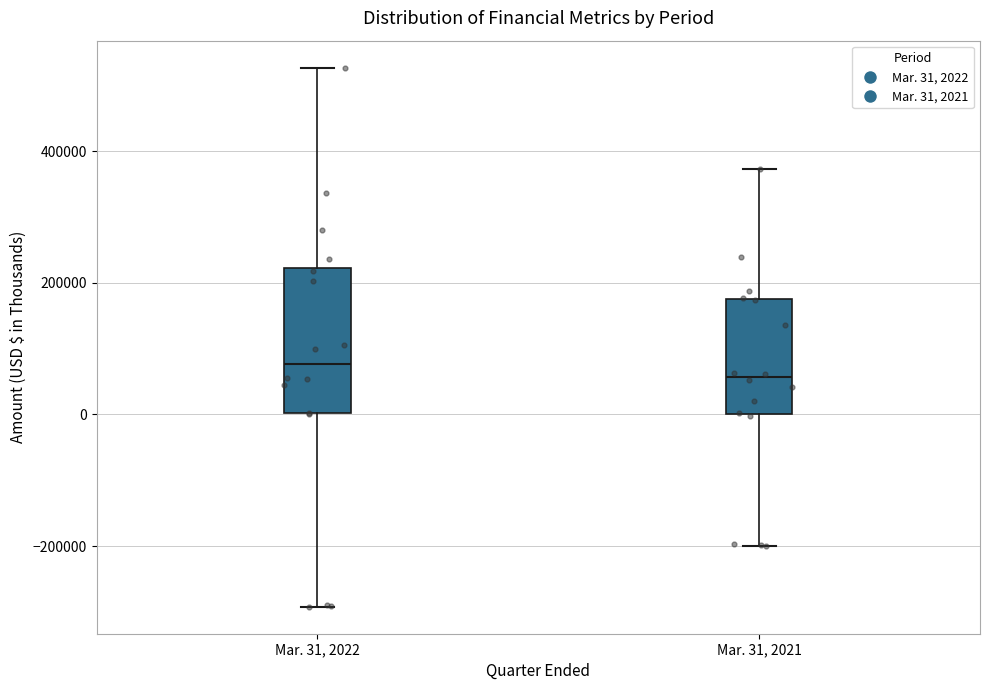

Reading left to right, transcribe this box plot: for each box, give where its median line is, the range the box spans, and where its two whiskers end, as read against the y-axis. The values are not printed on the chart, so give them approximately, as read against the axis.

Mar. 31, 2022: median 80000, box 0 to 220000, whiskers -300000 to 520000
Mar. 31, 2021: median 60000, box 0 to 180000, whiskers -200000 to 380000